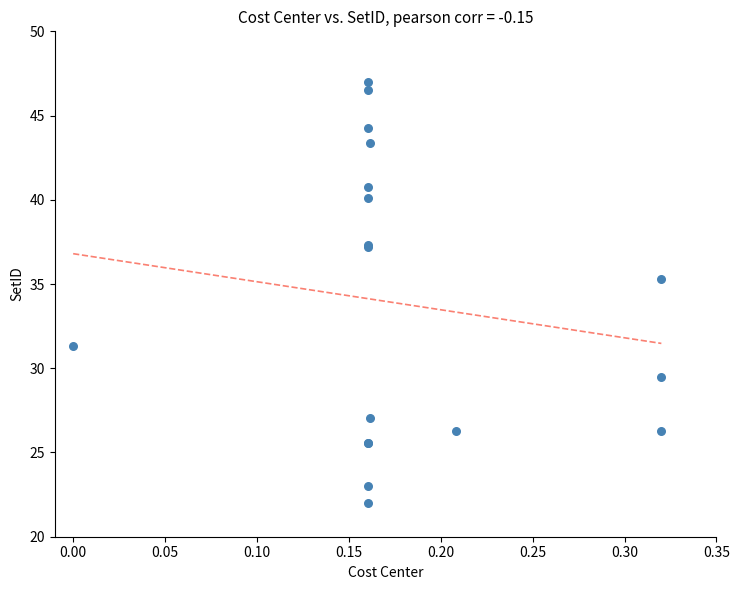

What Y value in the scatter plot is closest to 34?

35.3